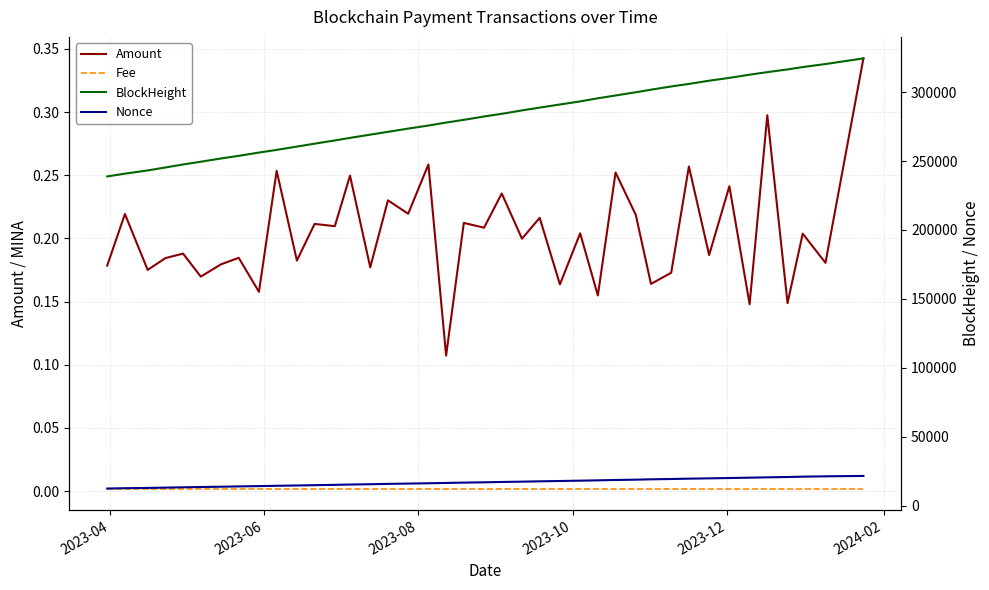

Which series has the largest range (max minus min)?

BlockHeight